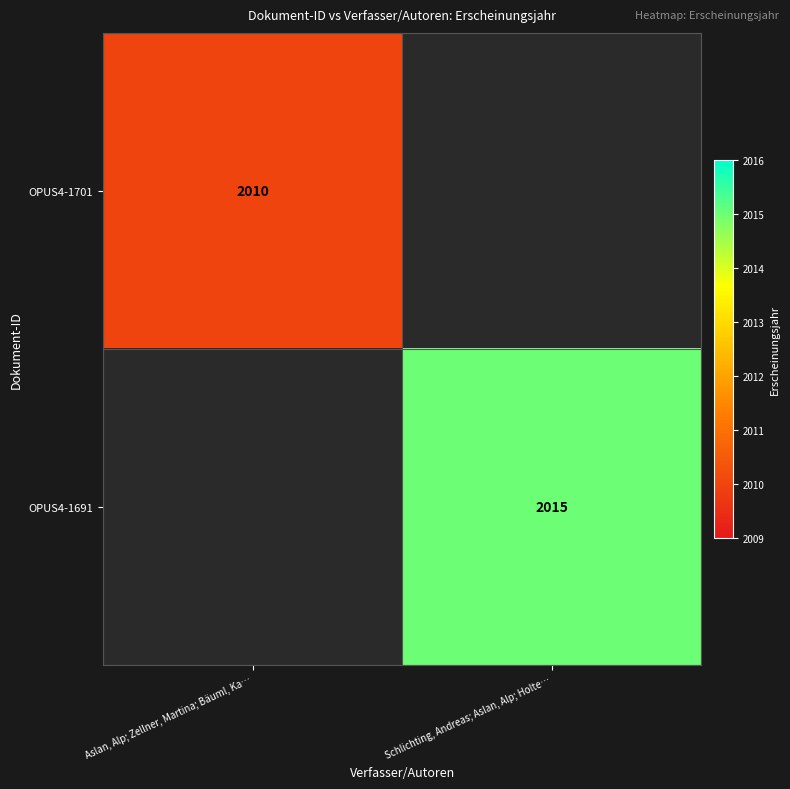

The value of OPUS4-1691 at Schlichting, Andreas; Aslan, Alp; Holte… is 2015. True or false?

True